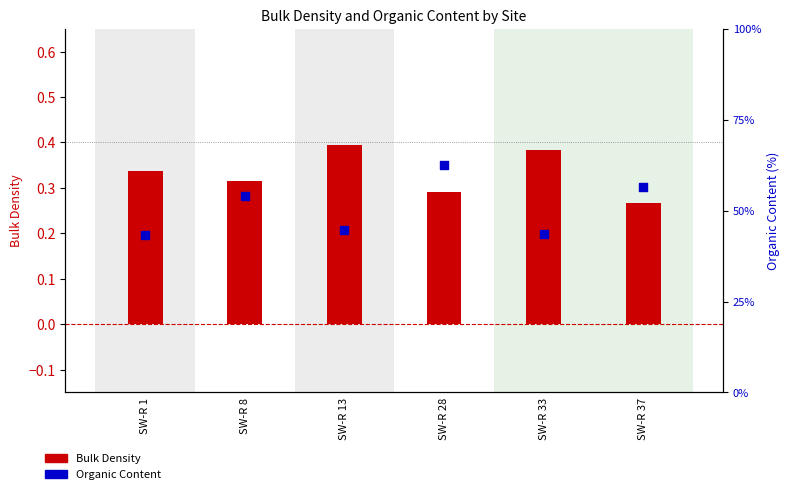

Which series contains the lowest Y value?

Bulk Density